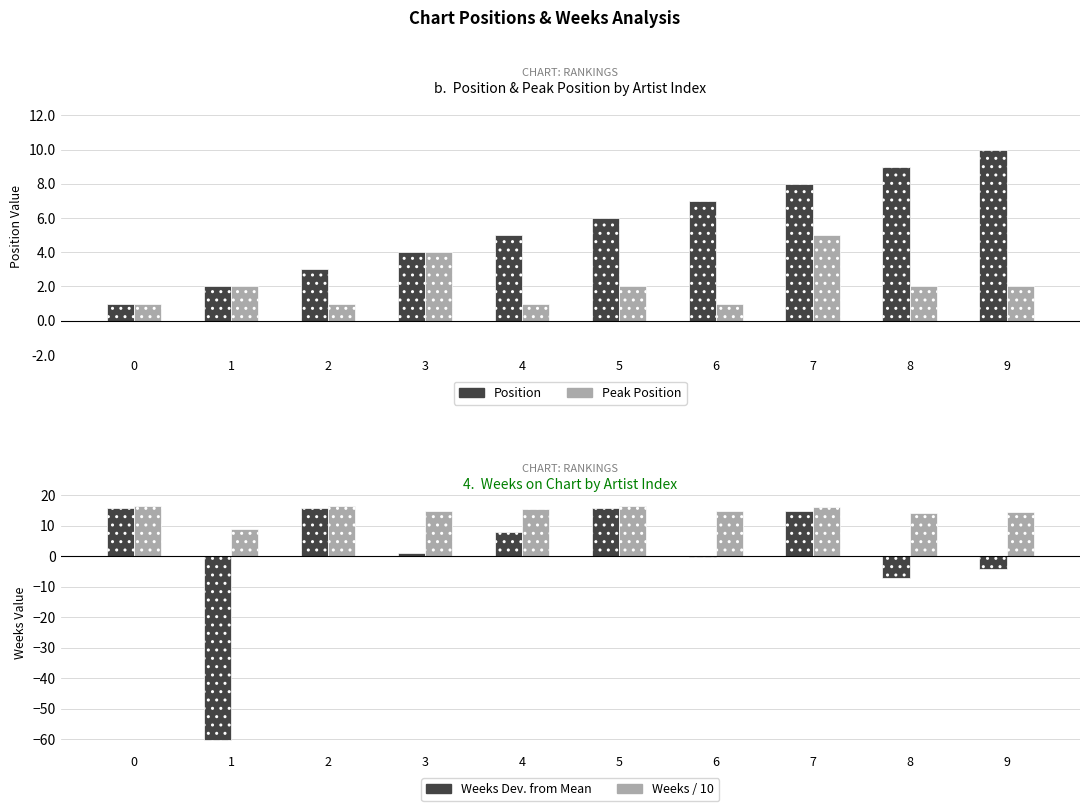

Reading left to right, list all the values displayed in this chart.

Position: 1.0	2.0	3.0	4.0	5.0	6.0	7.0	8.0	9.0	10.0
Peak Position: 1.0	2.0	1.0	4.0	1.0	2.0	1.0	5.0	2.0	2.0
Weeks (deviation): 15.9	-60.1	15.9	0.9	7.9	15.9	-0.1	14.9	-7.1	-4.1
Weeks / 10: 16.4	8.8	16.4	14.9	15.6	16.4	14.8	16.3	14.1	14.4